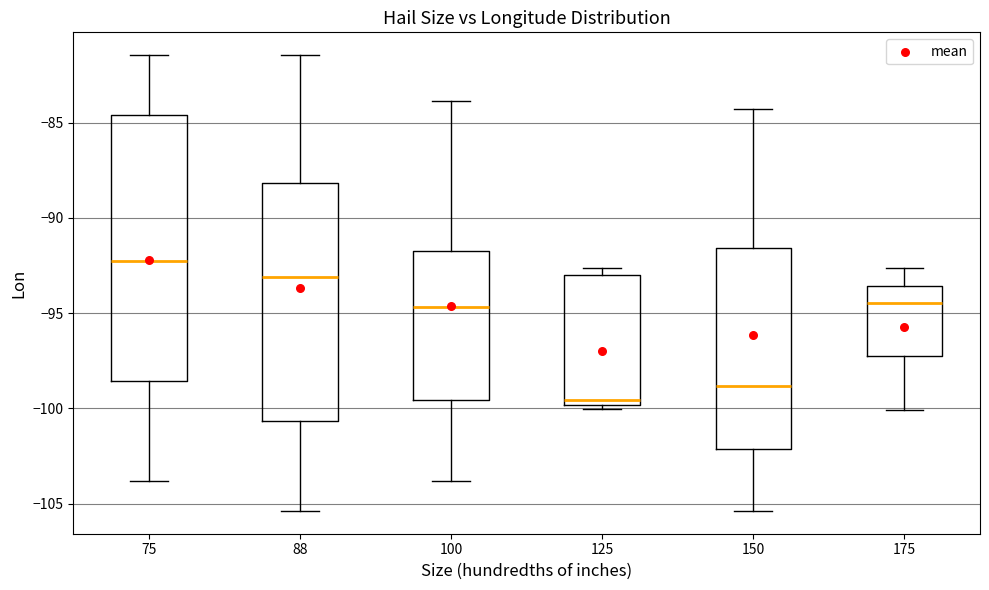

Which box has the lowest median line?

125